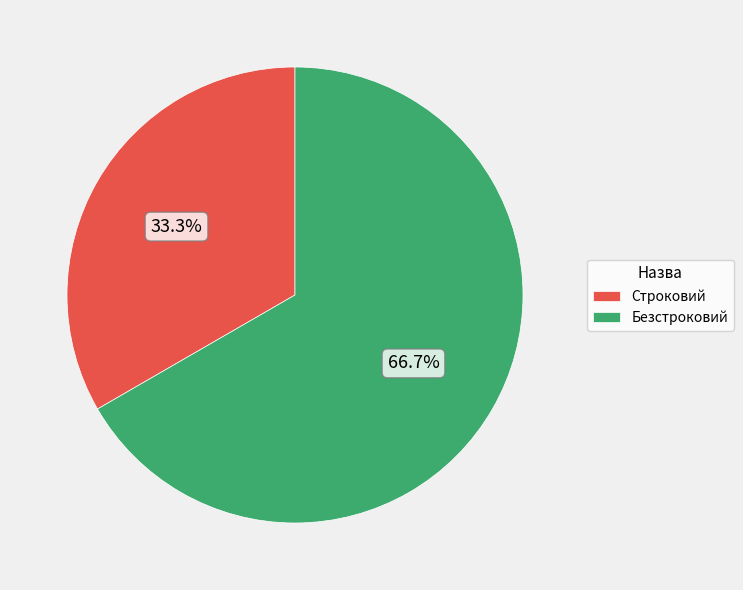

Between Безстроковий and Строковий, which is larger?

Безстроковий